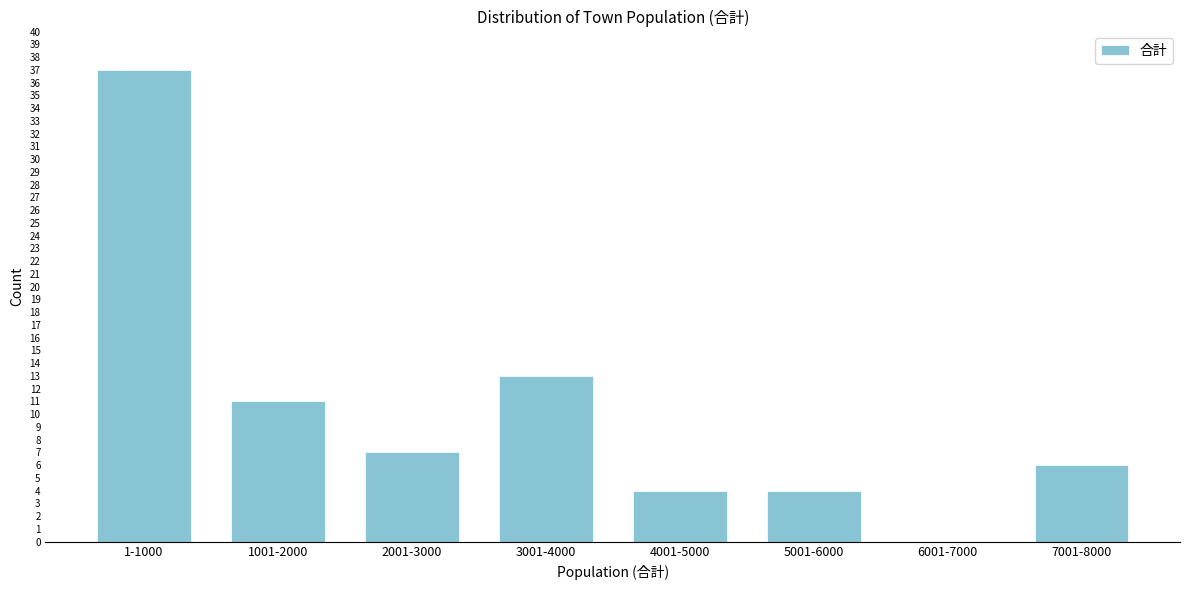

Reading left to right, what are all the values shown in this chart?

1-1000=37	1001-2000=11	2001-3000=7	3001-4000=13	4001-5000=4	5001-6000=4	6001-7000=0	7001-8000=6